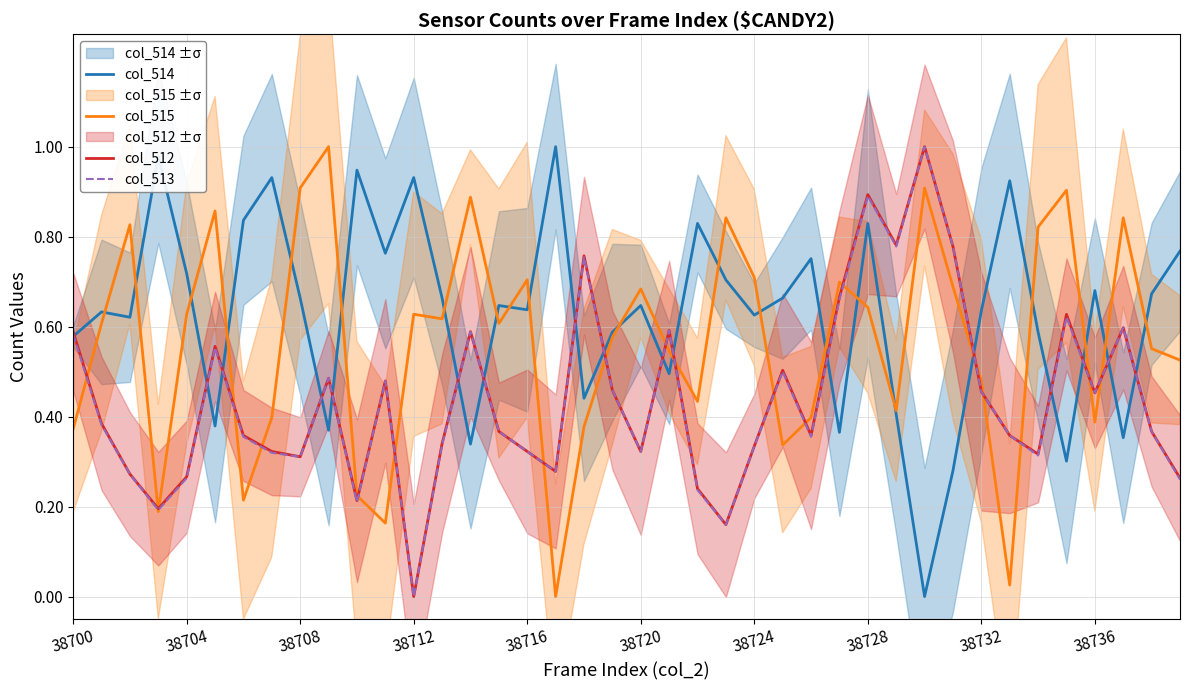

What is the highest value of the col_515 series?

1.0